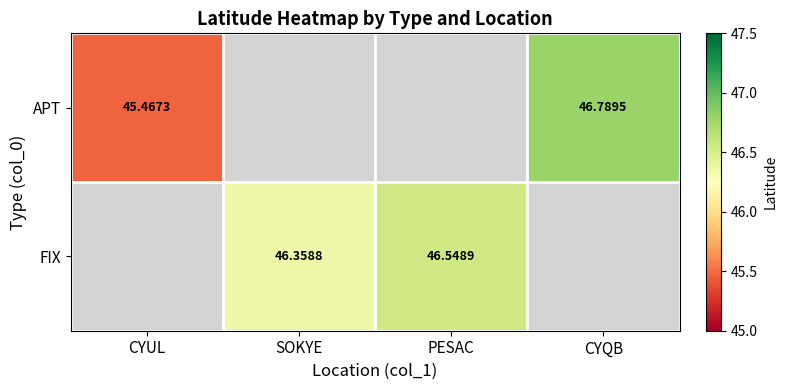

Which series has the largest range (max minus min)?

APT